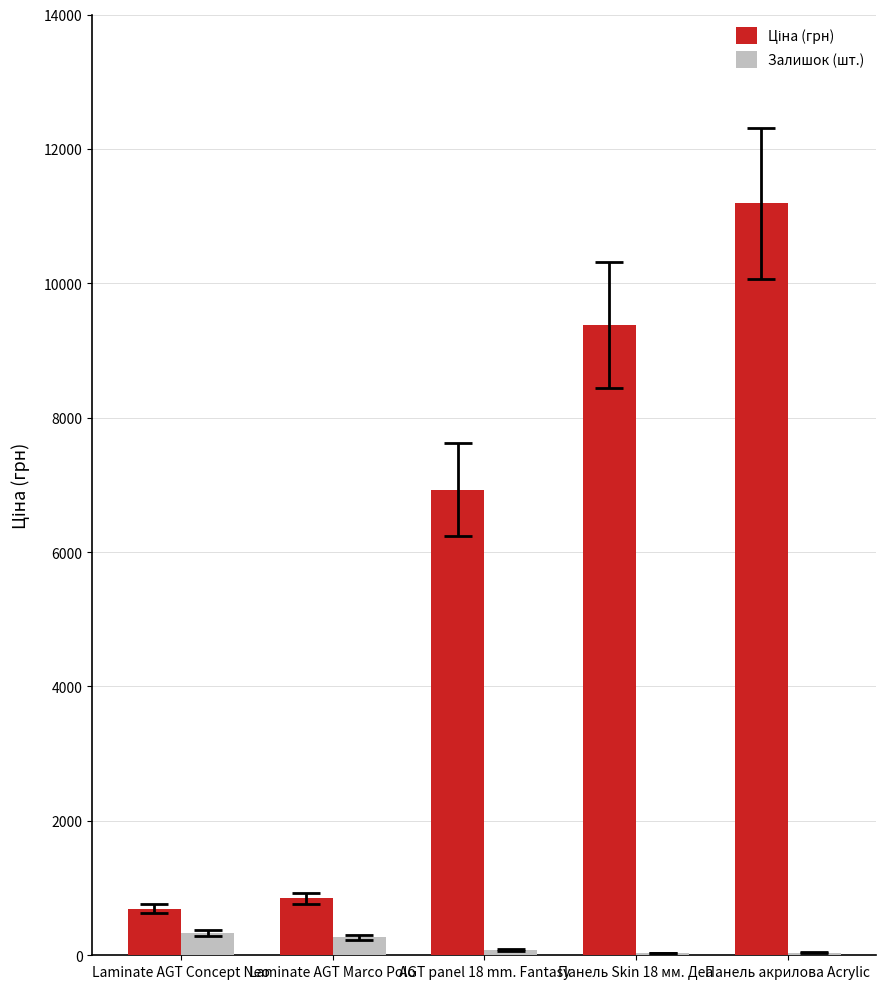

What is the maximum value shown in the chart?

11188.2